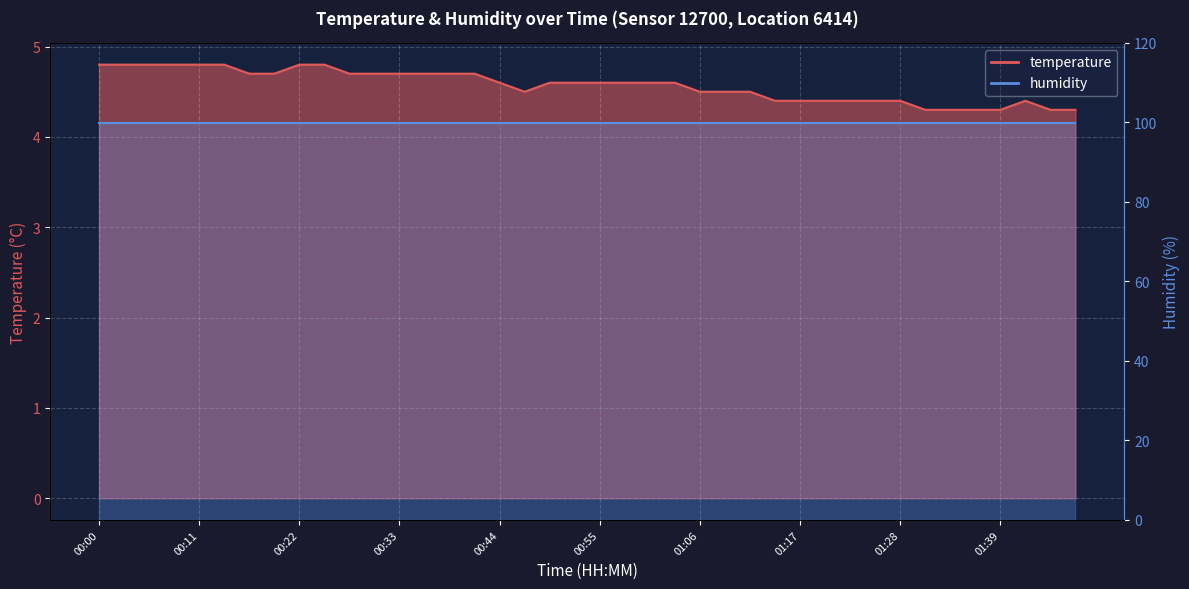

How many interior local peaks (higher than both neighbors) does the data have?

1